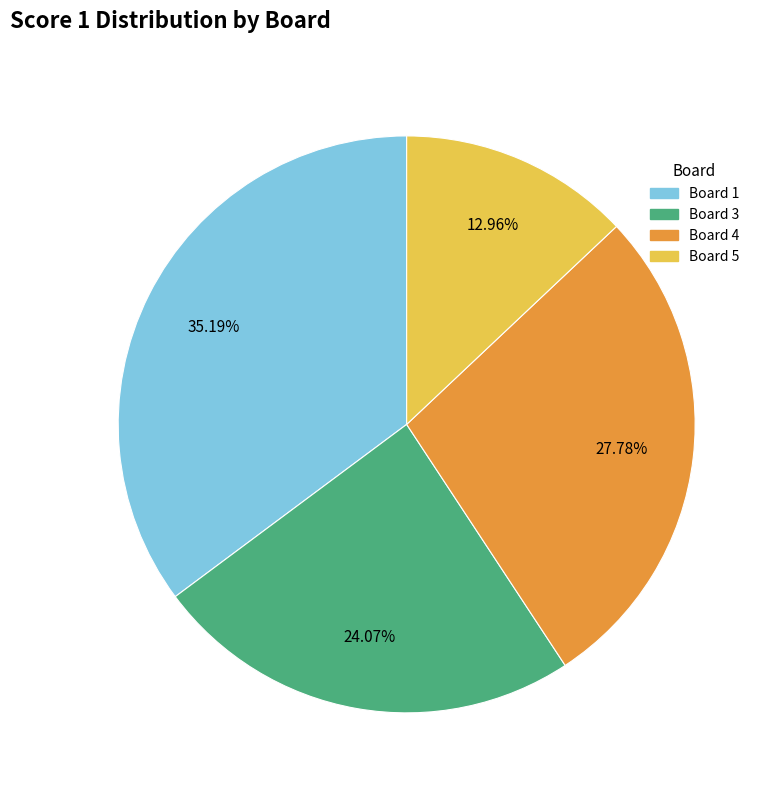

To the nearest percent, what is the average slice percentage?

25%